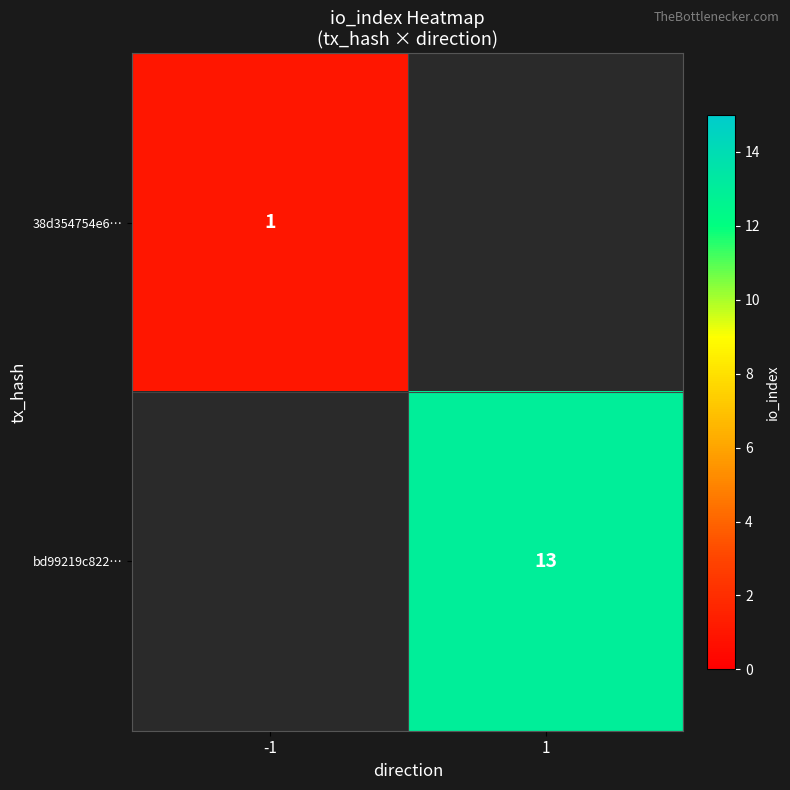

At how many categories does at least one series exceed 12?

1